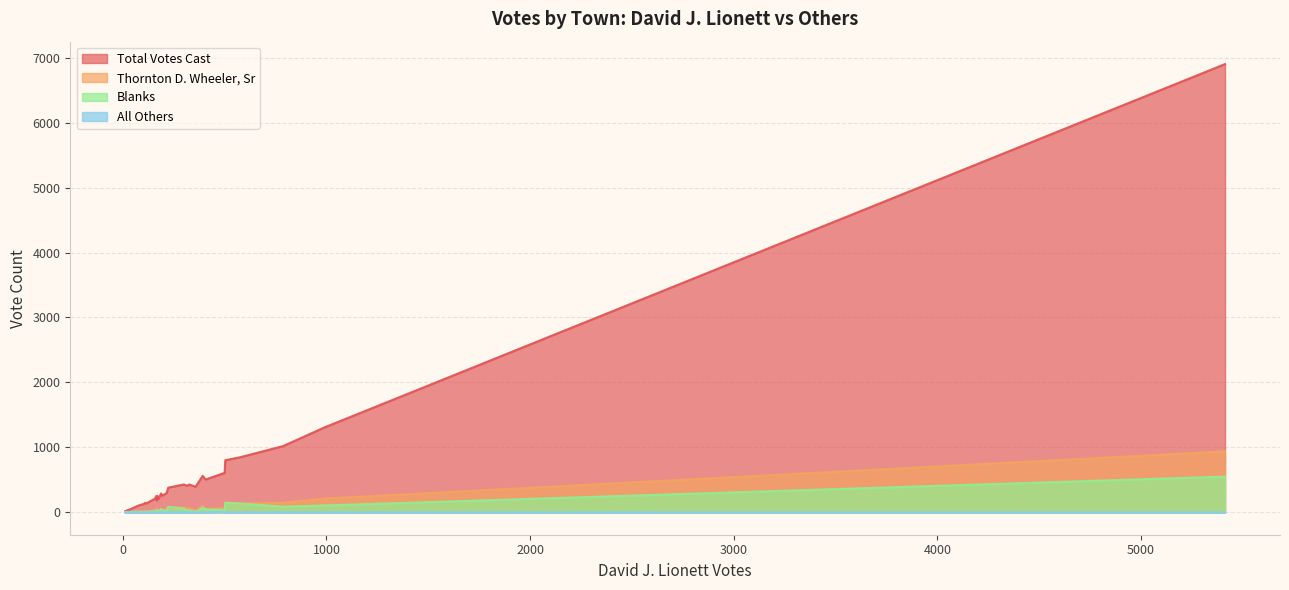

True or false: Total Votes Cast and All Others cross at least once.

False